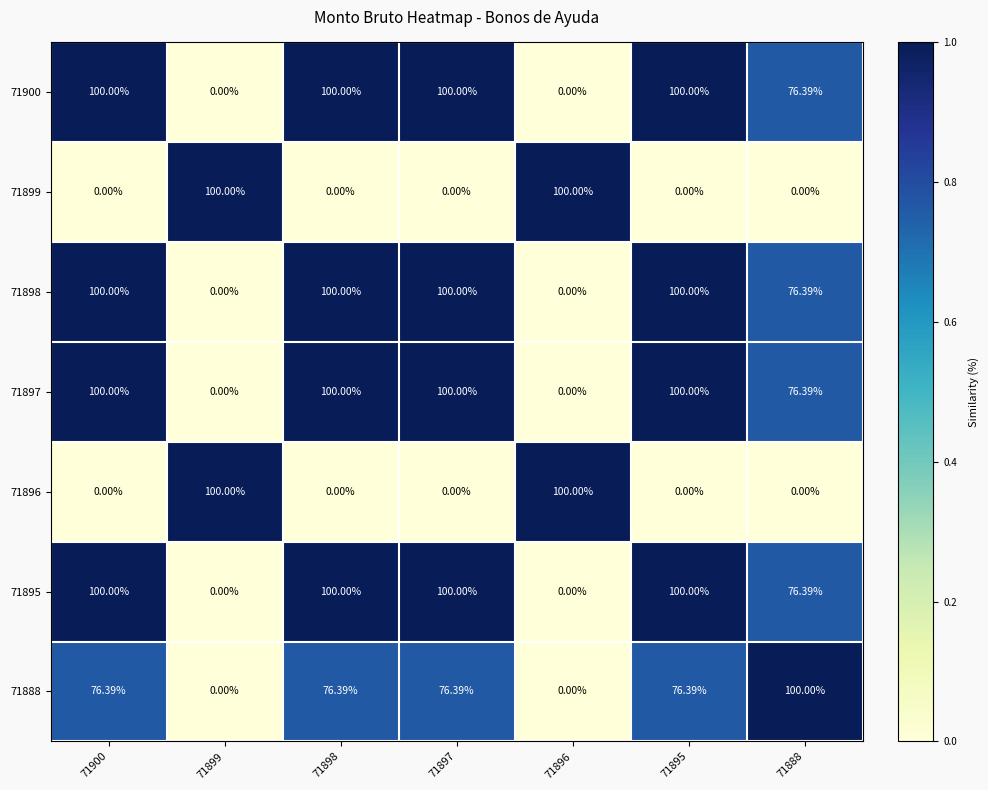

Reading right to left, transcribe all the data shown in this chart.

71900: 71888=76.4	71895=100.0	71896=0.0	71897=100.0	71898=100.0	71899=0.0	71900=100.0
71899: 71888=0.0	71895=0.0	71896=100.0	71897=0.0	71898=0.0	71899=100.0	71900=0.0
71898: 71888=76.4	71895=100.0	71896=0.0	71897=100.0	71898=100.0	71899=0.0	71900=100.0
71897: 71888=76.4	71895=100.0	71896=0.0	71897=100.0	71898=100.0	71899=0.0	71900=100.0
71896: 71888=0.0	71895=0.0	71896=100.0	71897=0.0	71898=0.0	71899=100.0	71900=0.0
71895: 71888=76.4	71895=100.0	71896=0.0	71897=100.0	71898=100.0	71899=0.0	71900=100.0
71888: 71888=100.0	71895=76.4	71896=0.0	71897=76.4	71898=76.4	71899=0.0	71900=76.4